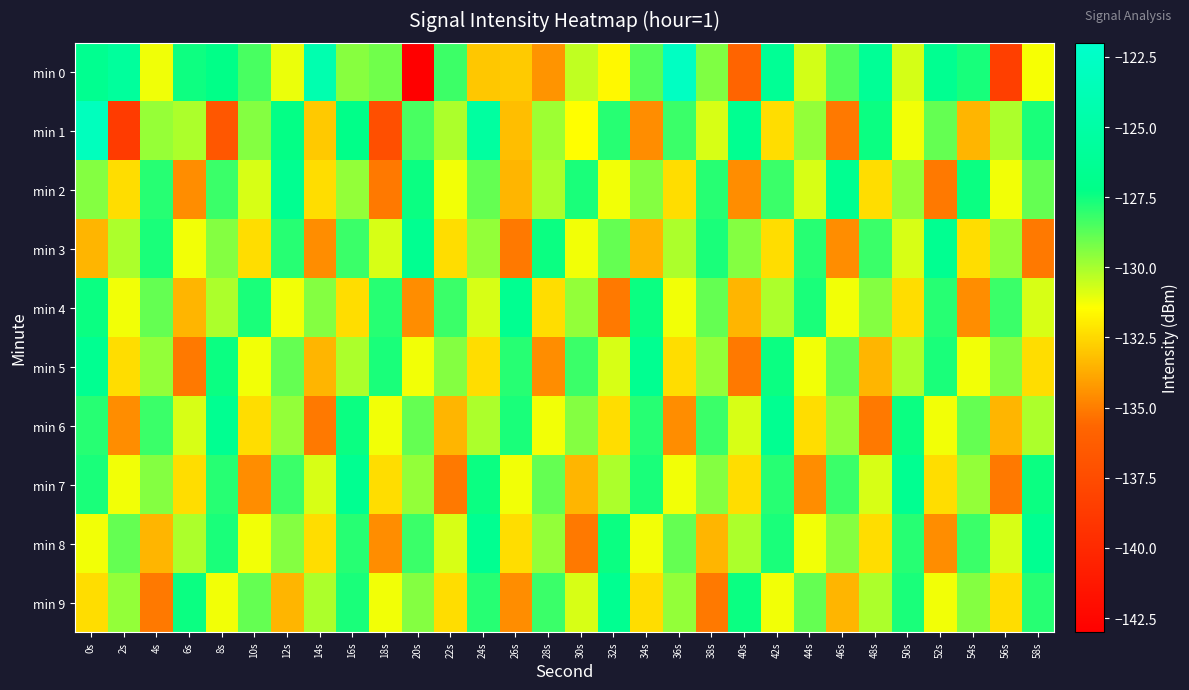

What is the difference between the highest and lowest values at 8s?

10.2